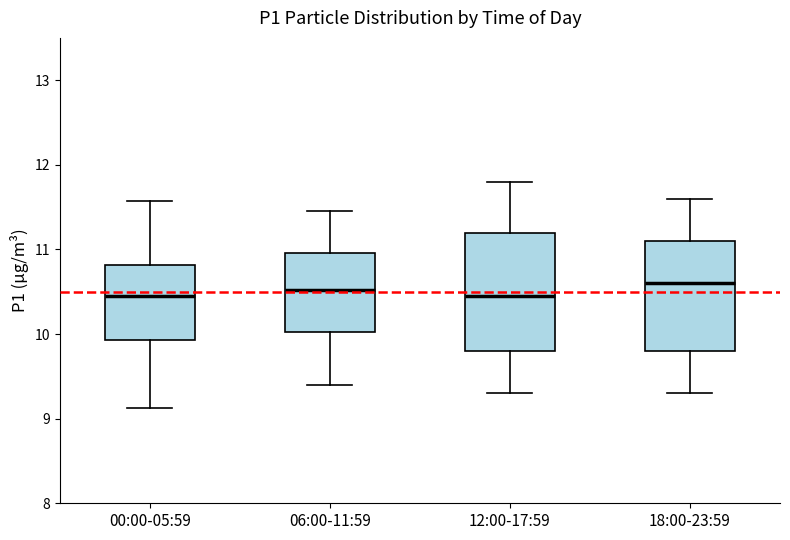

Reading left to right, transcribe this box plot: for each box, give where its median line is, the range the box spans, and where its two whiskers end, as read against the y-axis. The values are not printed on the chart, so give them approximately, as read against the axis.

00:00-05:59: median 10.5, box 9.9 to 10.8, whiskers 9.1 to 11.6
06:00-11:59: median 10.5, box 10.0 to 11.0, whiskers 9.4 to 11.5
12:00-17:59: median 10.5, box 9.8 to 11.2, whiskers 9.3 to 11.8
18:00-23:59: median 10.6, box 9.8 to 11.1, whiskers 9.3 to 11.6